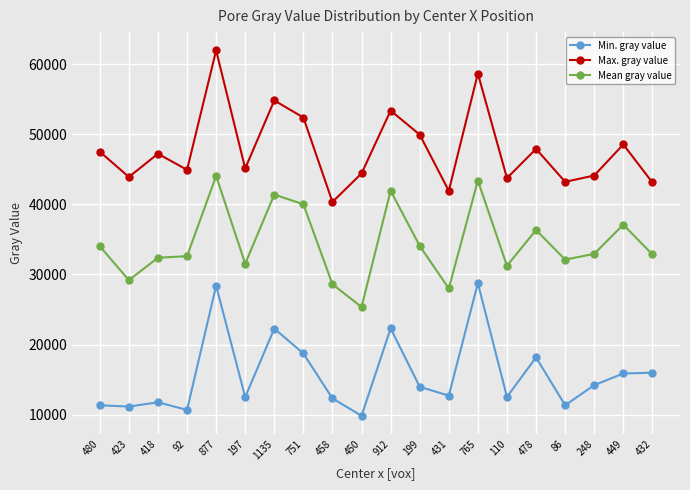

At which label does Mean gray value reach its peak?

877